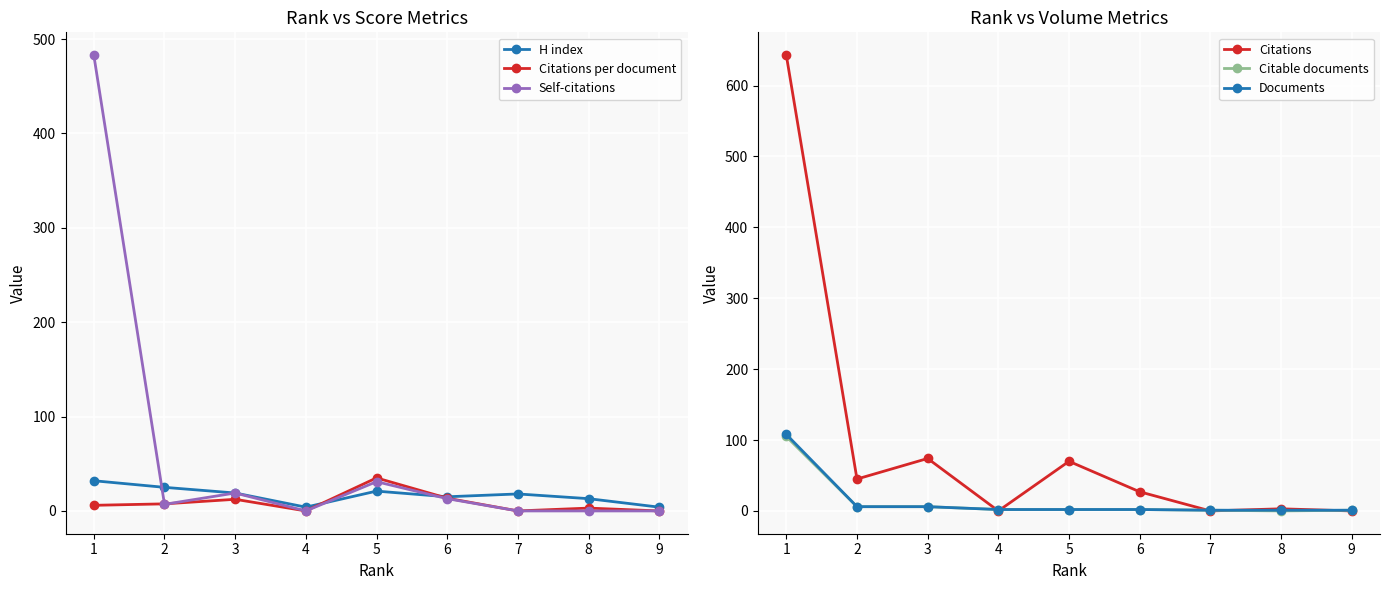

Where is the first local maximum for Citations per document?

3